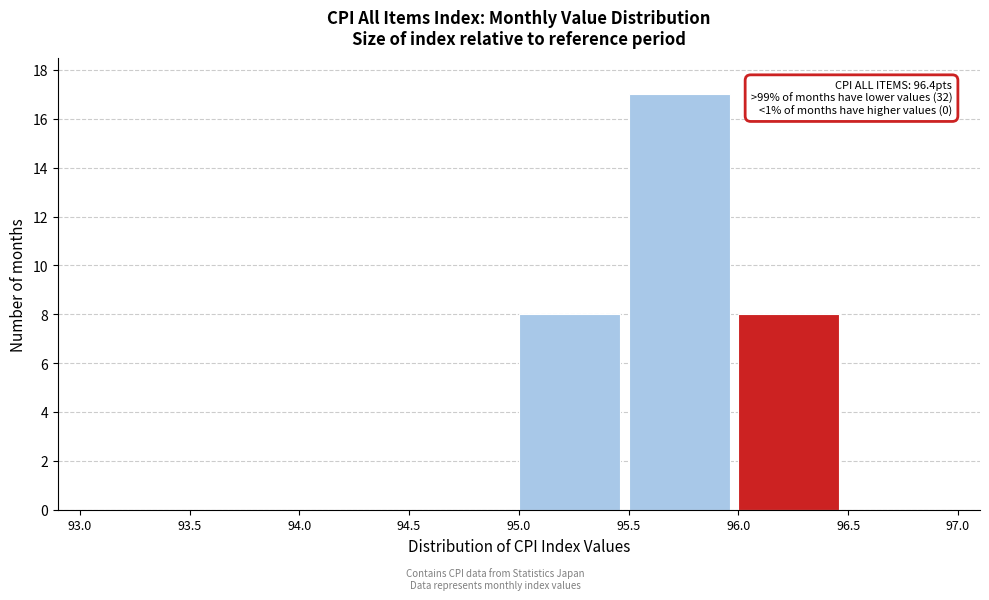

Over which range of the x-axis is the bar tallest?

95.5 to 96.0